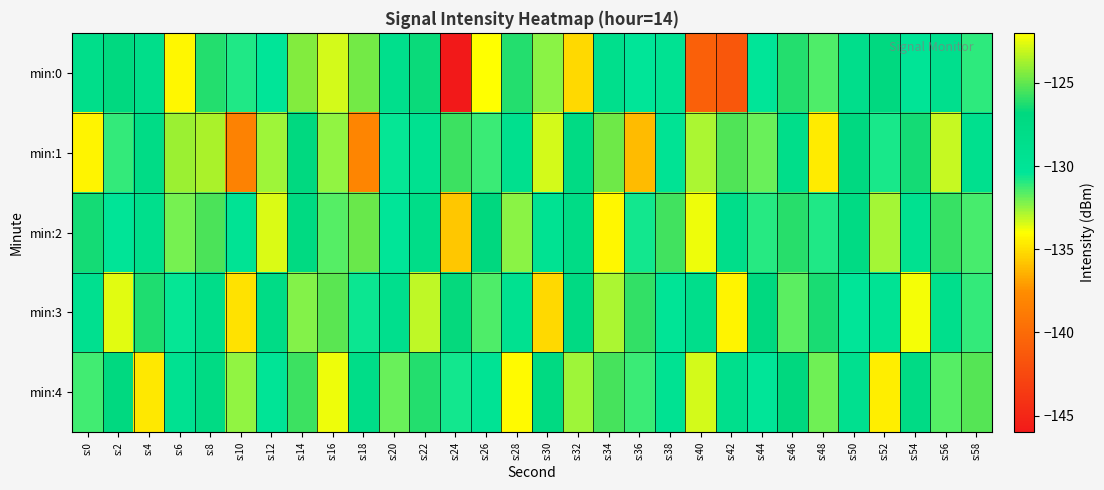

At which category is the sum across all series the highest?

s:8